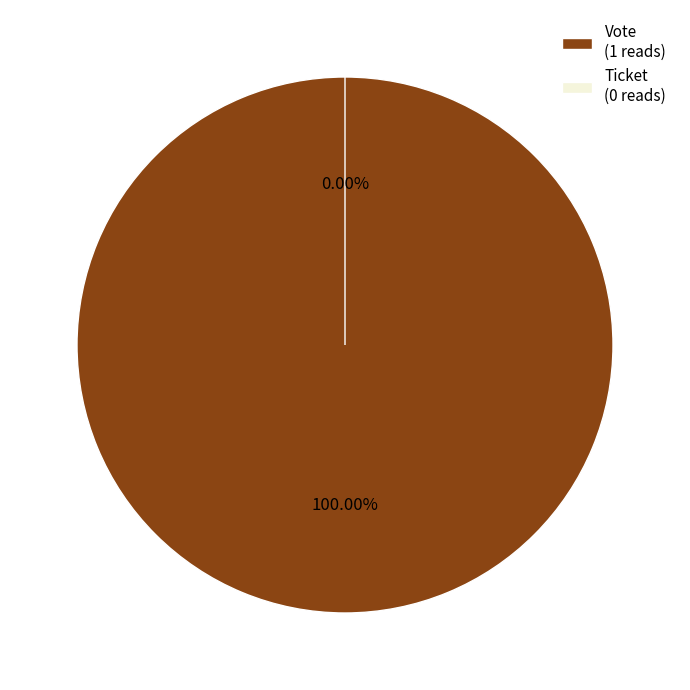

True or false: Vote accounts for 100% of the total.

True